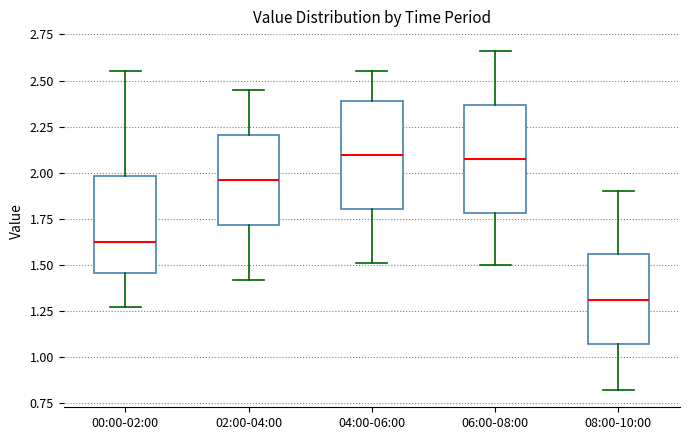

Reading left to right, transcribe this box plot: for each box, give where its median line is, the range the box spans, and where its two whiskers end, as read against the y-axis. The values are not printed on the chart, so give them approximately, as read against the axis.

00:00-02:00: median 1.65, box 1.45 to 2.00, whiskers 1.25 to 2.55
02:00-04:00: median 1.95, box 1.70 to 2.20, whiskers 1.40 to 2.45
04:00-06:00: median 2.10, box 1.80 to 2.40, whiskers 1.50 to 2.55
06:00-08:00: median 2.10, box 1.80 to 2.35, whiskers 1.50 to 2.65
08:00-10:00: median 1.30, box 1.05 to 1.55, whiskers 0.80 to 1.90